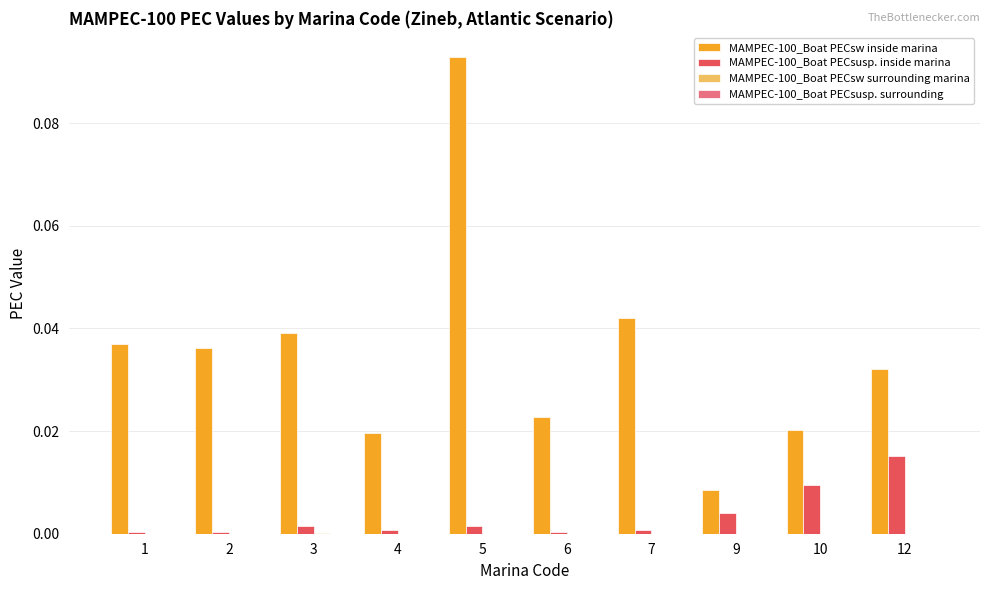

Which series has the largest total across all categories?

MAMPEC-100_Boat PECsw inside marina